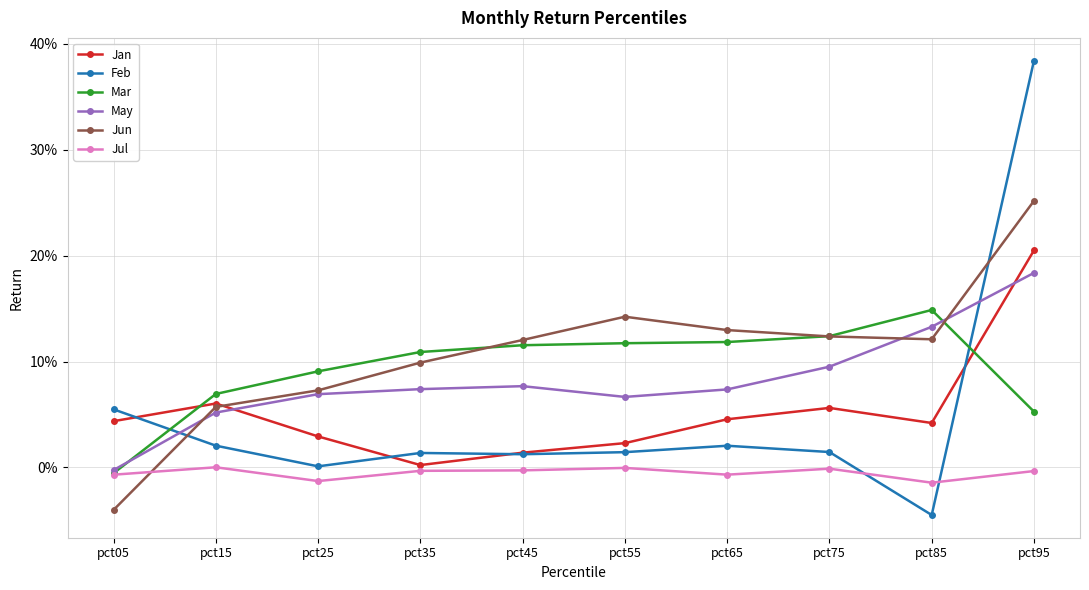

What is the value of the May point at the 5th from the left?

0.1